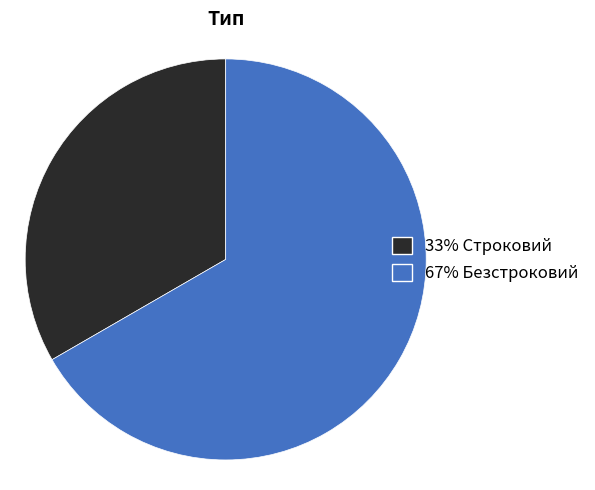

How many slices are in this pie chart?

2